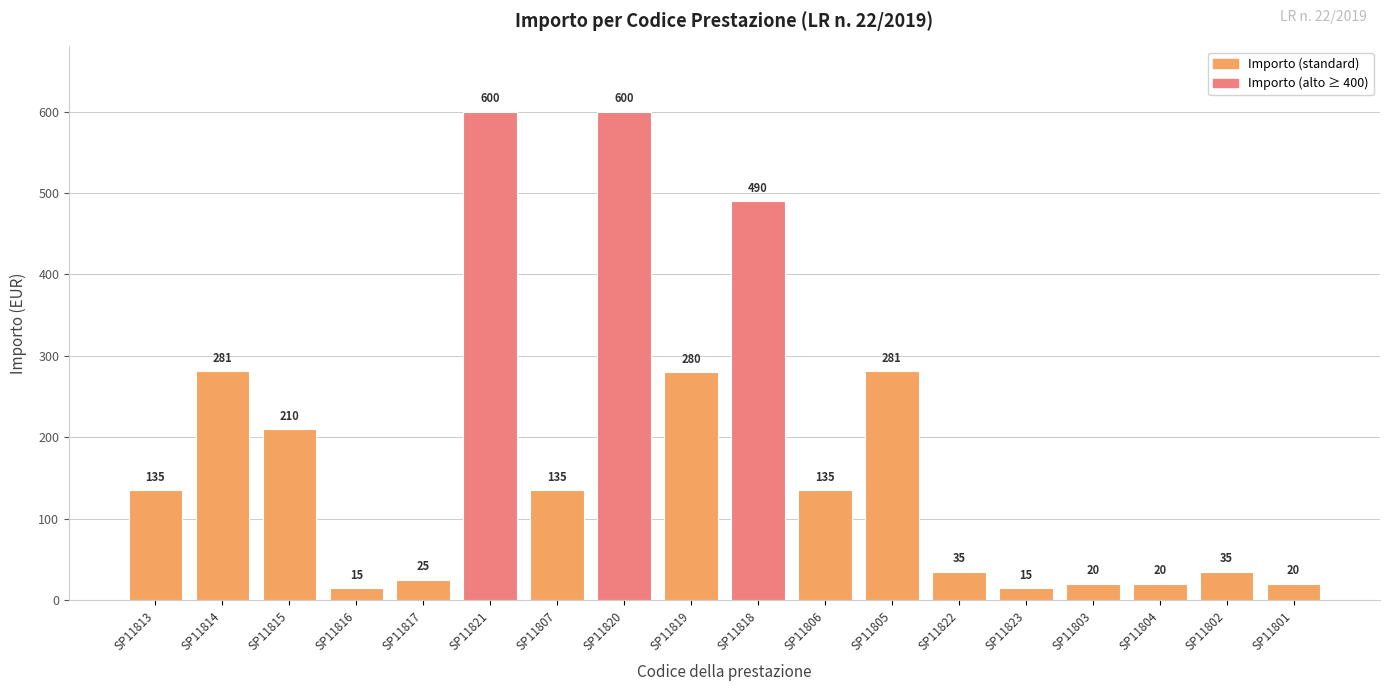

What is the approximate value at SP11801, to the nearest 10?

20